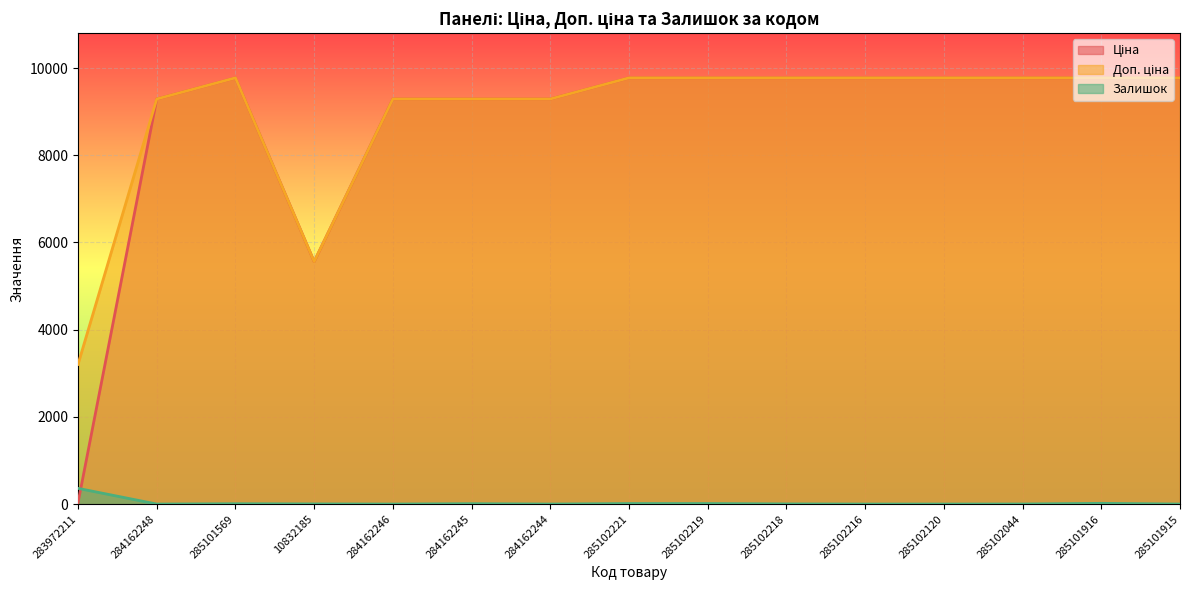

The Доп. ціна series shows 9290.5 at 284162246. True or false?

True